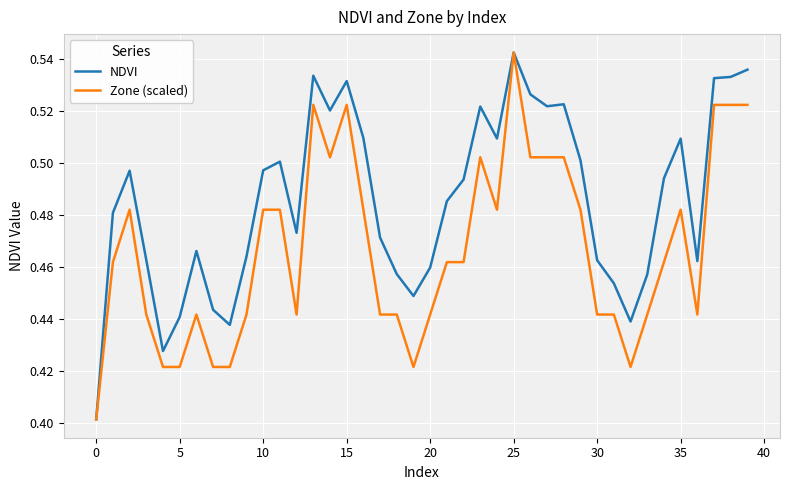

Rank the series by their average value, from highest to lowest.

NDVI, Zone (scaled)